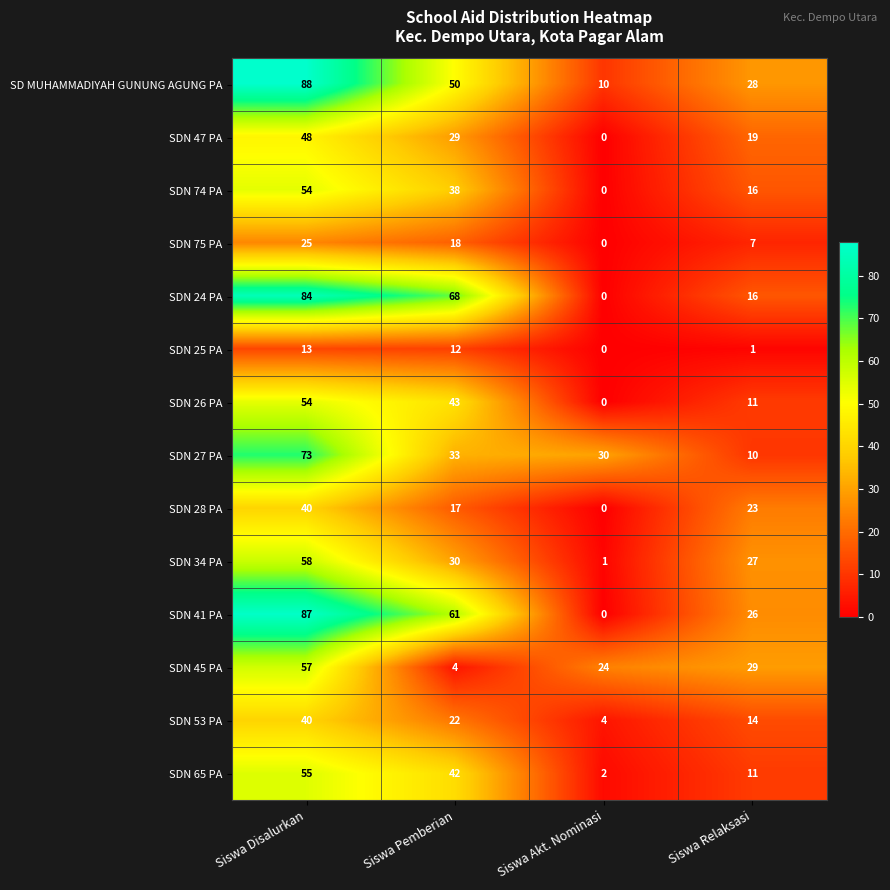

Is it true that SDN 75 PA equals 0 at Siswa Akt. Nominasi?

True